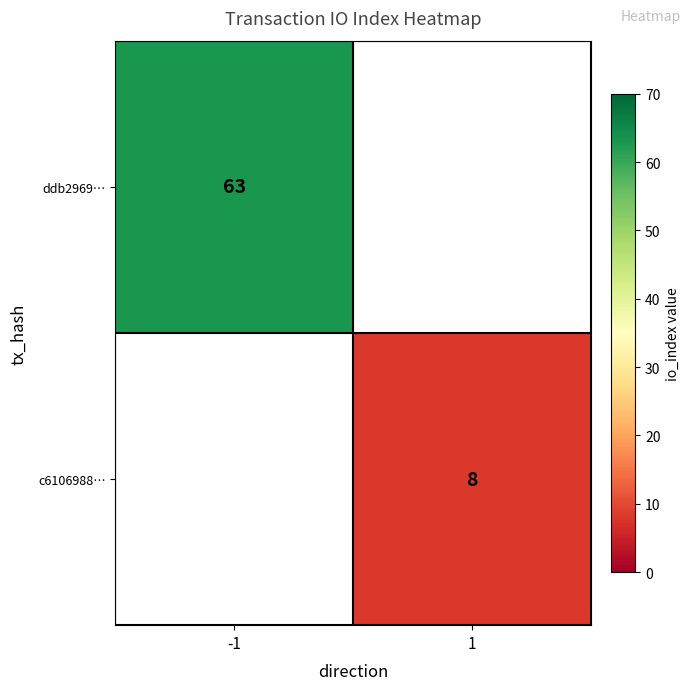

How many categories are shown in the chart?

2